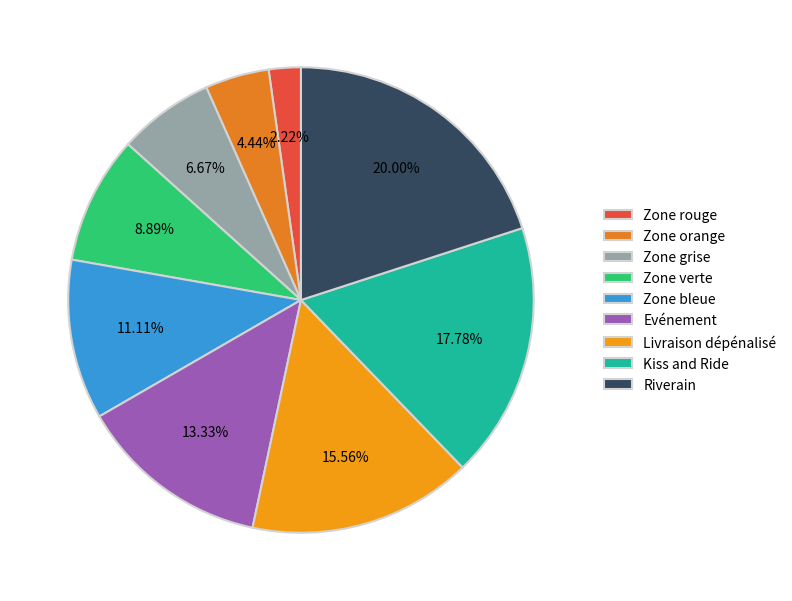

True or false: Zone rouge accounts for 2% of the total.

True